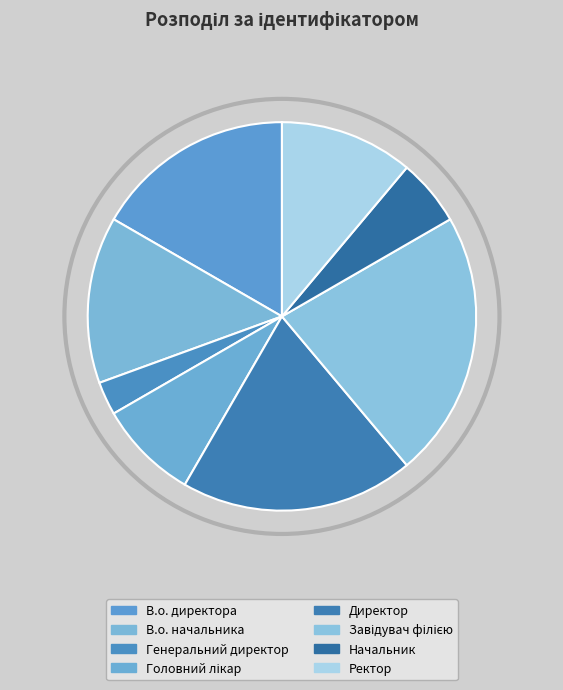

True or false: Ректор accounts for 22% of the total.

False